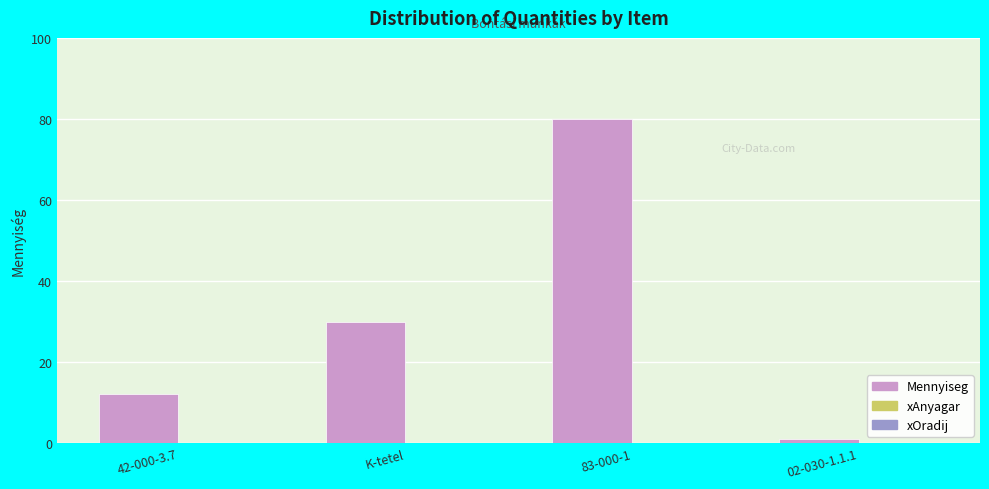

Rank the categories by value from highest to lowest.

83-000-1, K-tetel, 42-000-3.7, 02-030-1.1.1